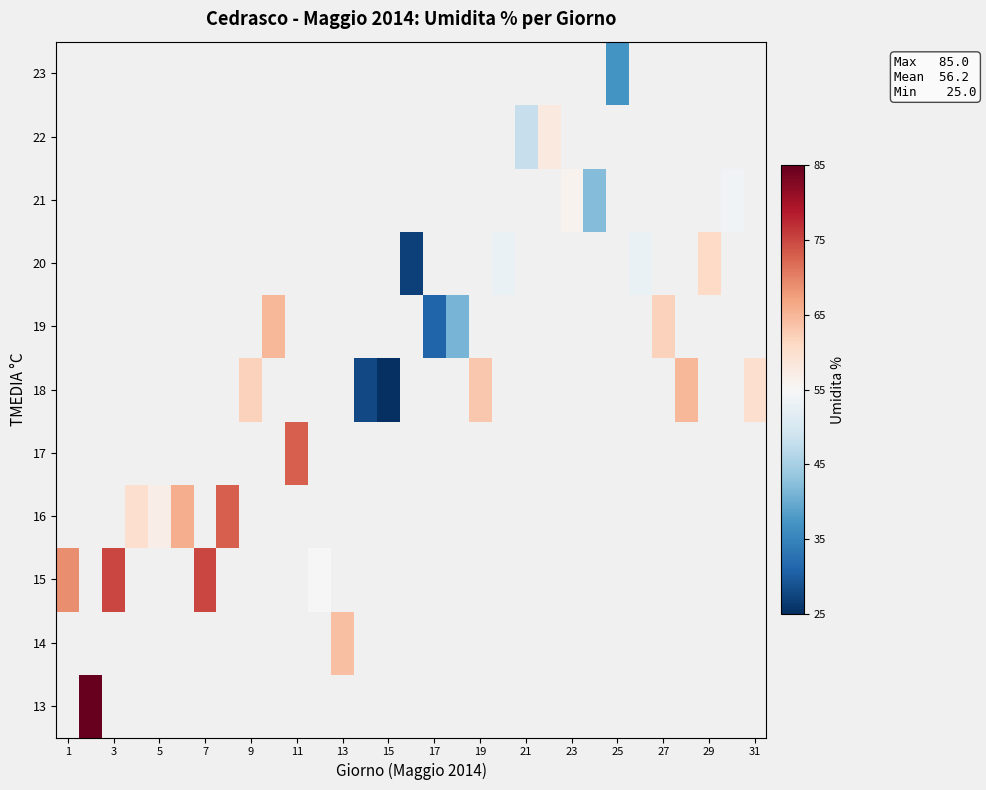

Count the number of data series in this chart.

11